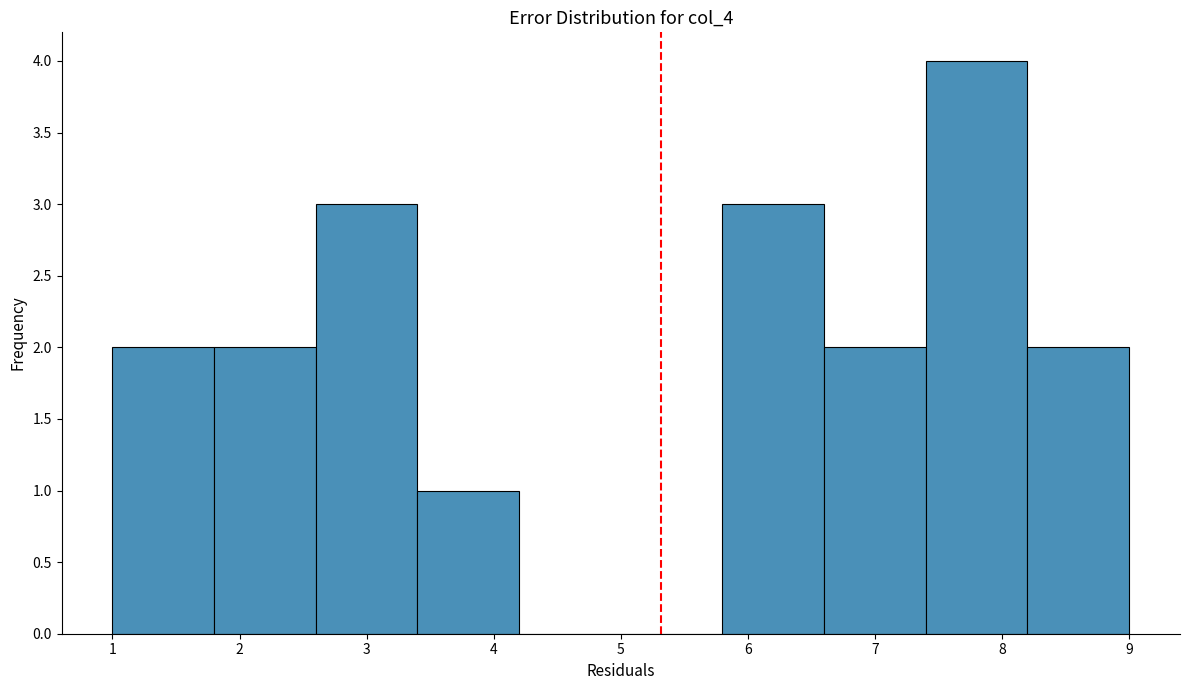

What is the height of the bar covering 5.8 to 6.6 on the x-axis? The values are not printed on the chart, so give them approximately, as read against the axis.

3